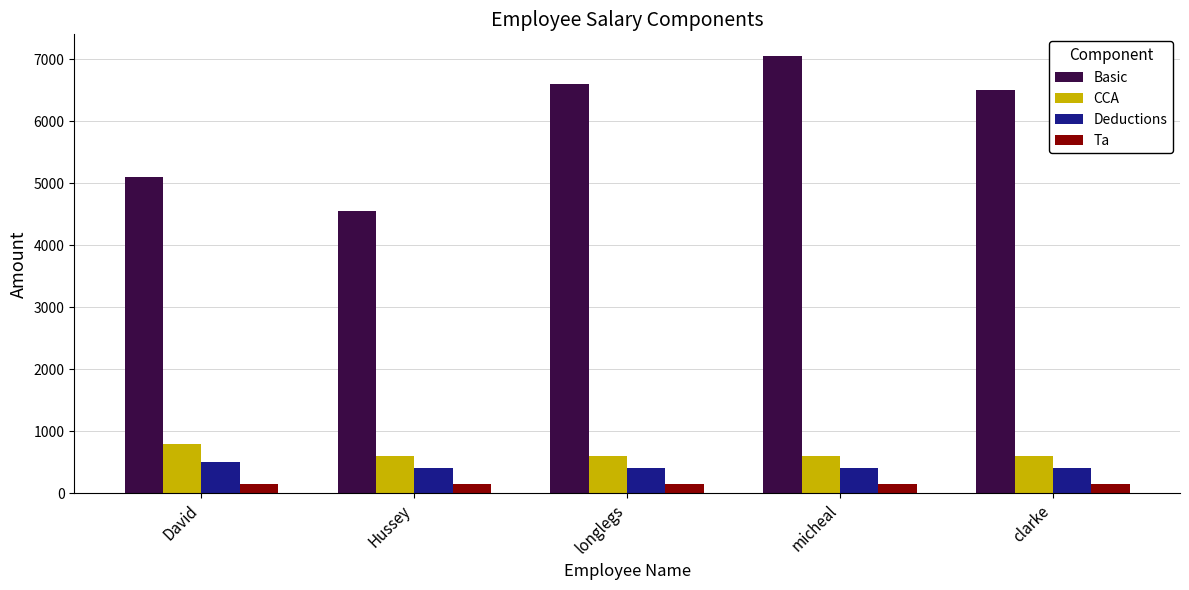

What are all the series names shown in the legend?

Basic, CCA, Deductions, Ta